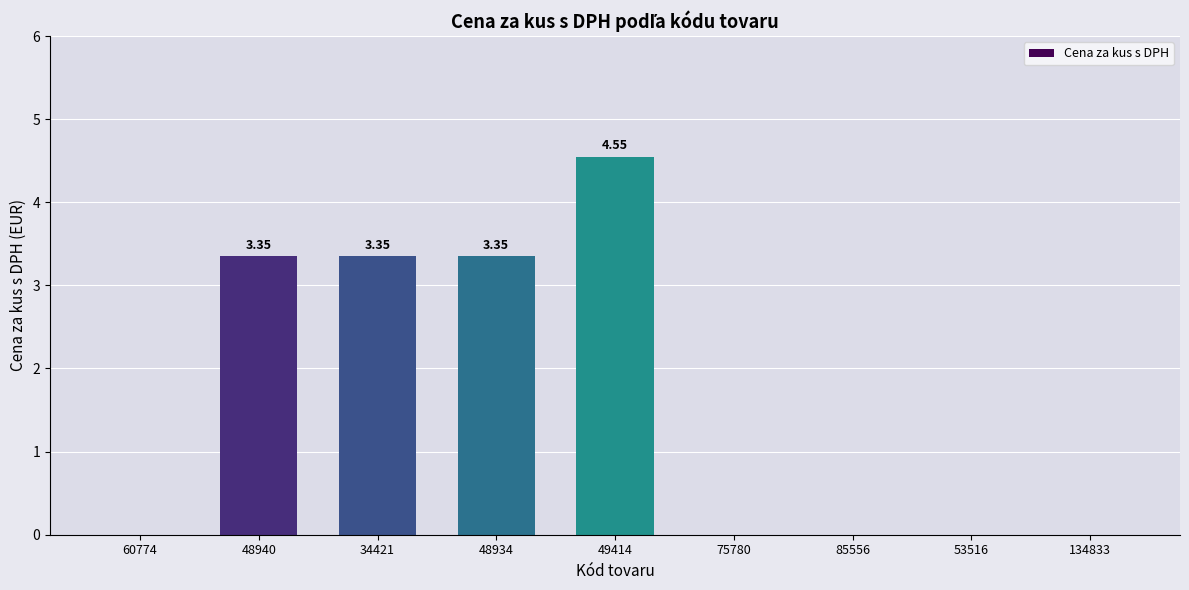

Approximately how many times larger is the value at 49414 compared to 34421?

1.4